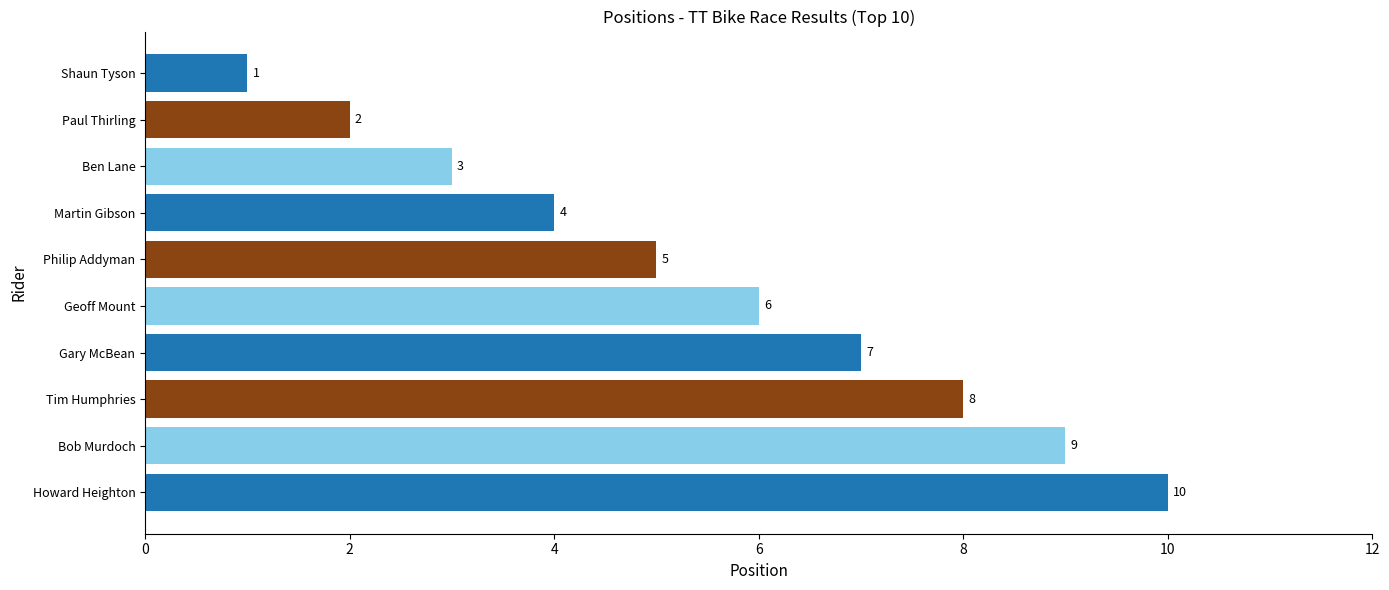

Rank the categories by value from highest to lowest.

Howard Heighton, Bob Murdoch, Tim Humphries, Gary McBean, Geoff Mount, Philip Addyman, Martin Gibson, Ben Lane, Paul Thirling, Shaun Tyson